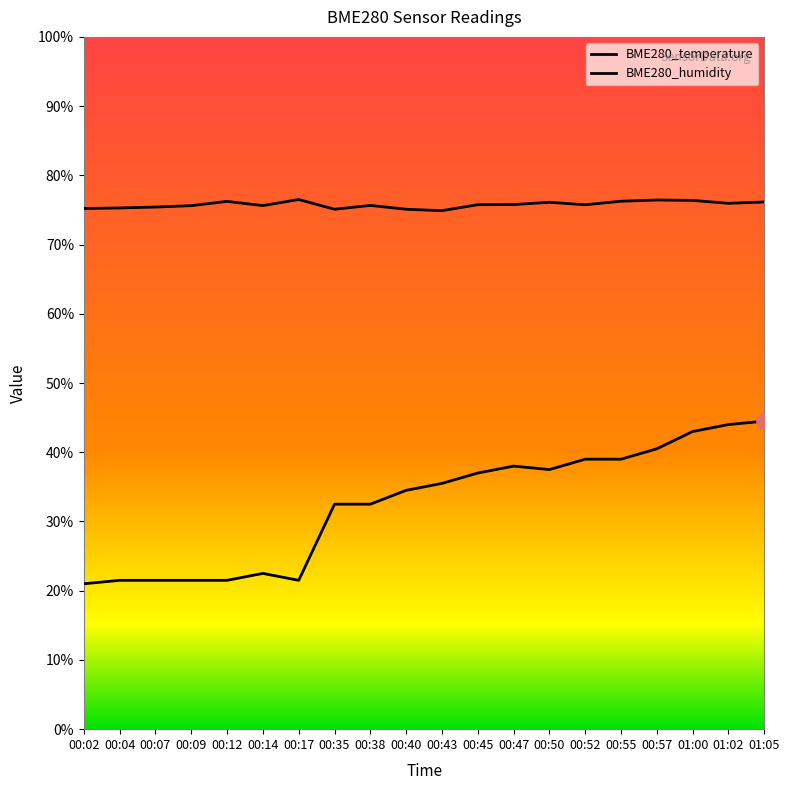

What is the total value across all series at 00:43?

110.4